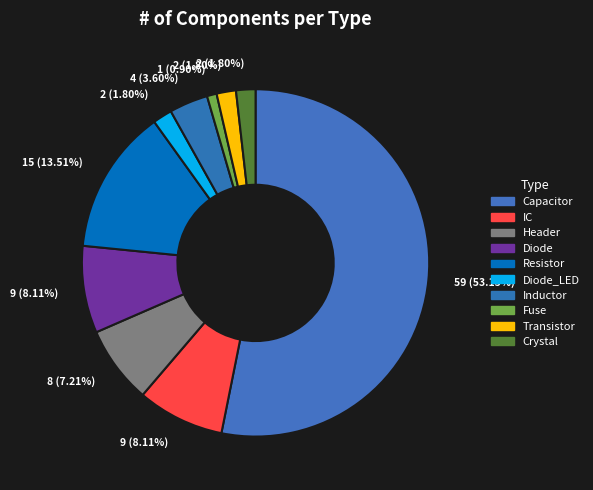

To the nearest percent, what portion does Capacitor represent?

53%